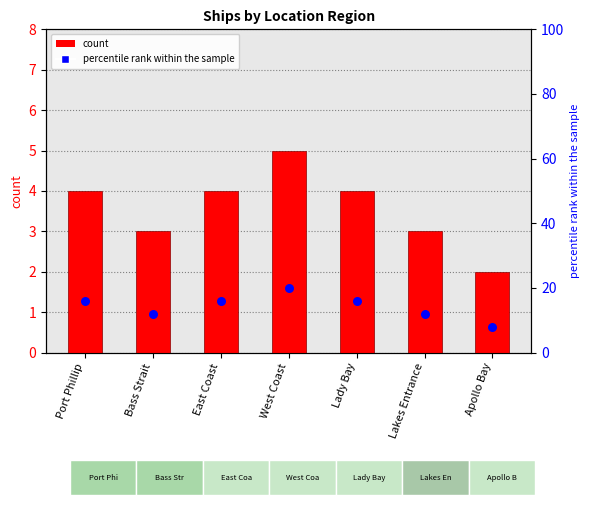

Approximately how many times larger is the value at Lakes Entrance compared to Bass Strait?

1.0